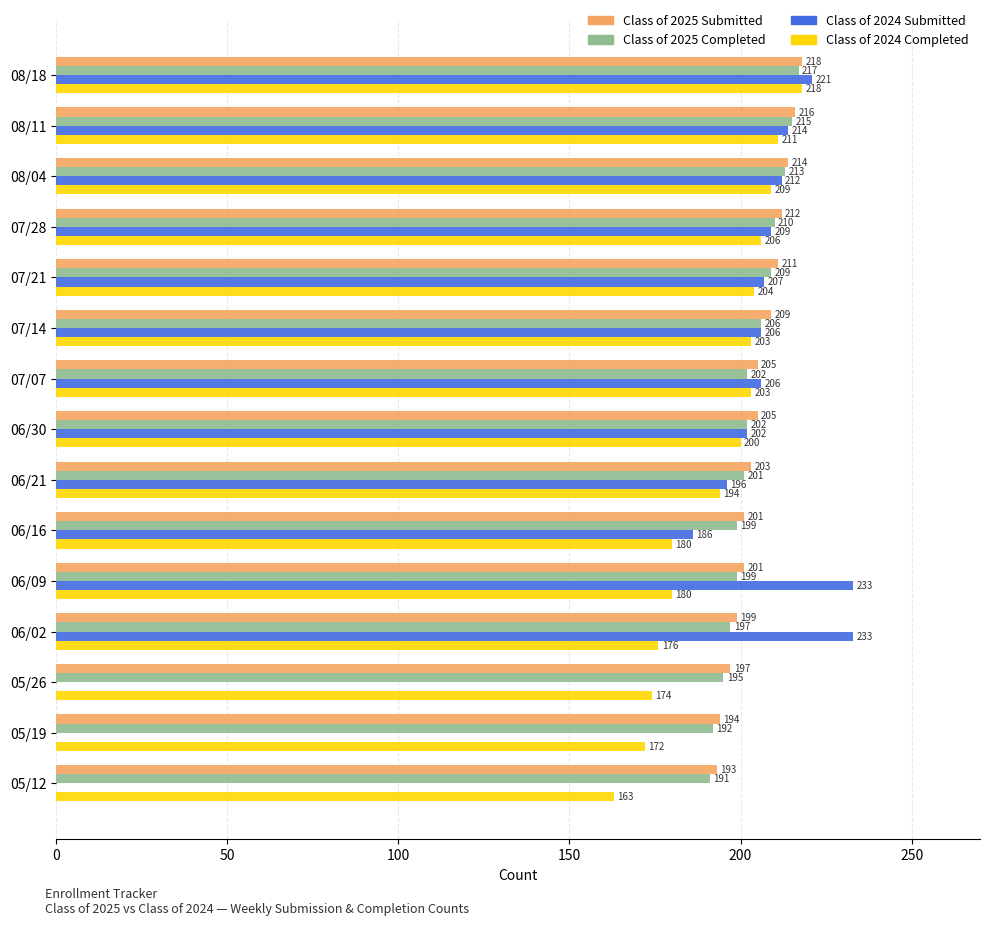

What is the sum of the Class of 2025 Submitted values at 06/30 and 05/26?

402